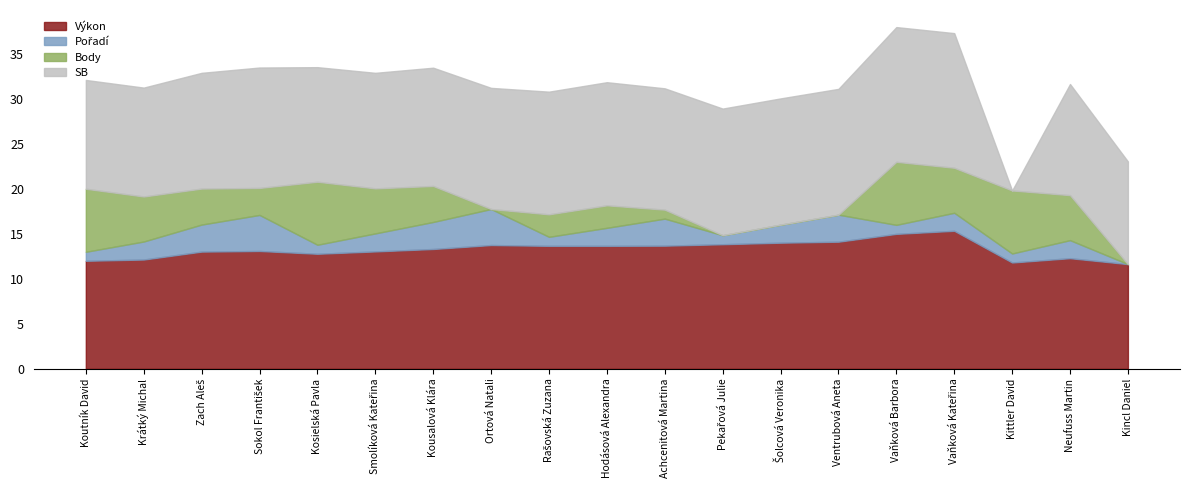

What position from the right is Kittler David?

3